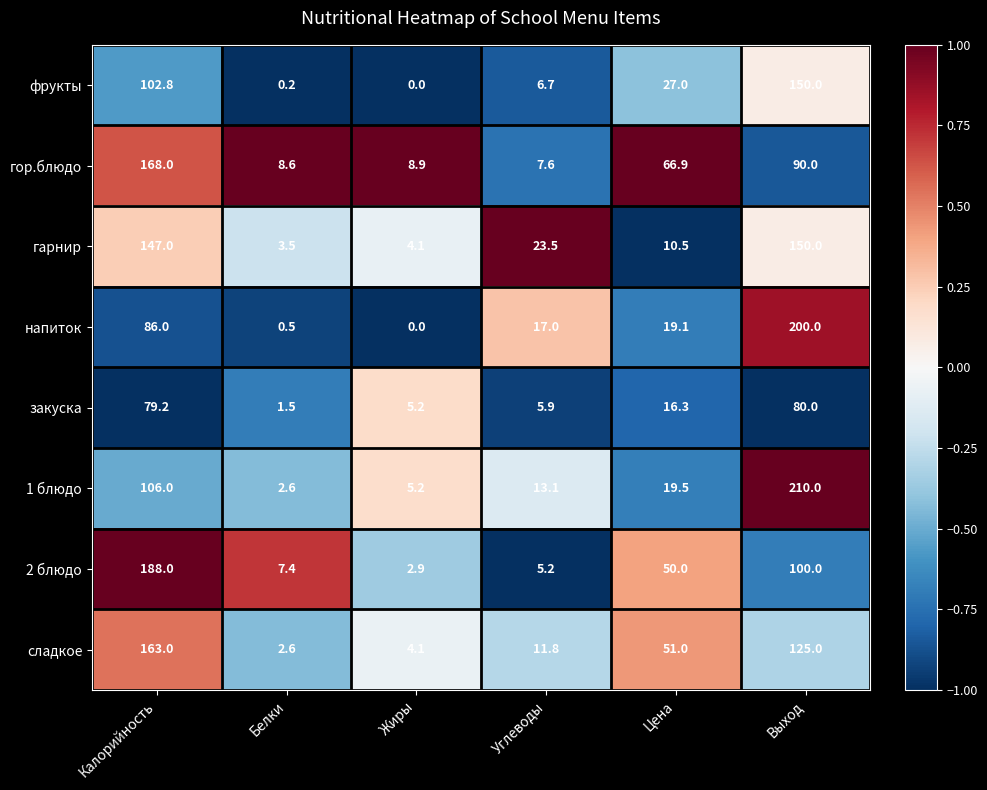

True or false: гарнир has a value of 147.0 at Калорийность.

True